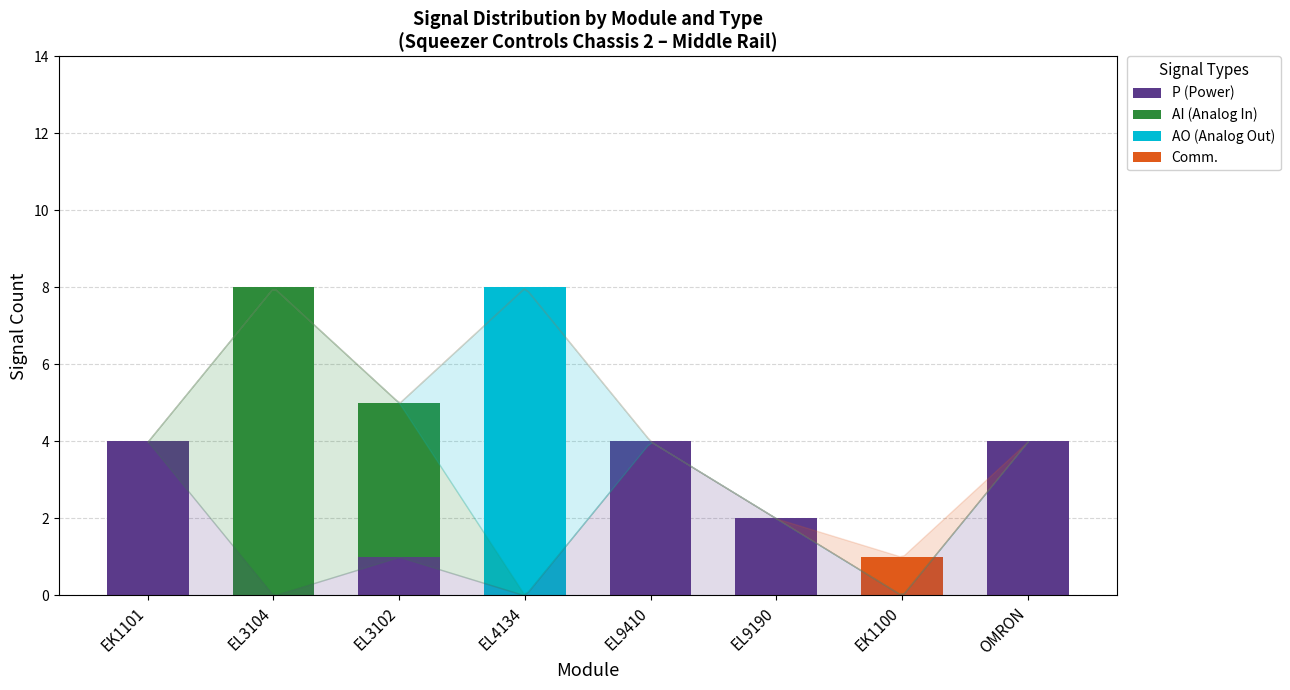

The P (Power) series shows 0 at EL3102. True or false?

False